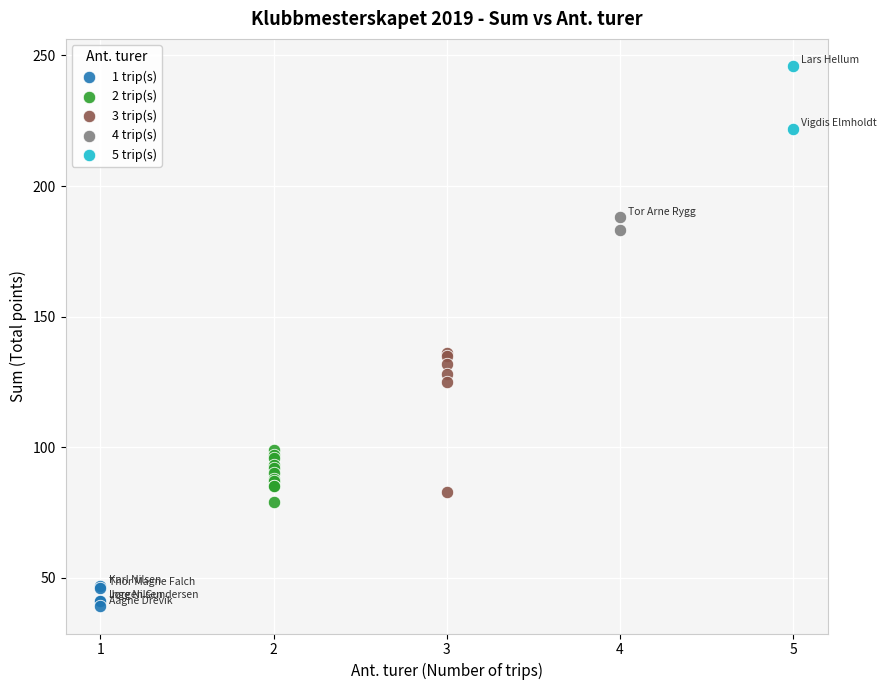

Which series reaches the maximum Y coordinate?

5 trip(s)